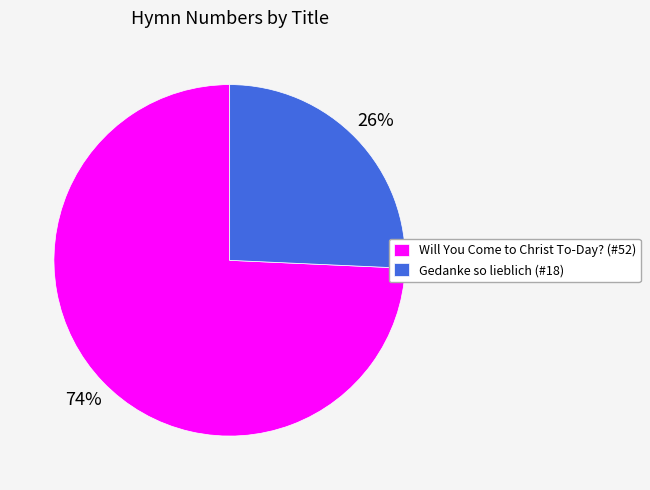

To the nearest percent, what is the average slice percentage?

50%